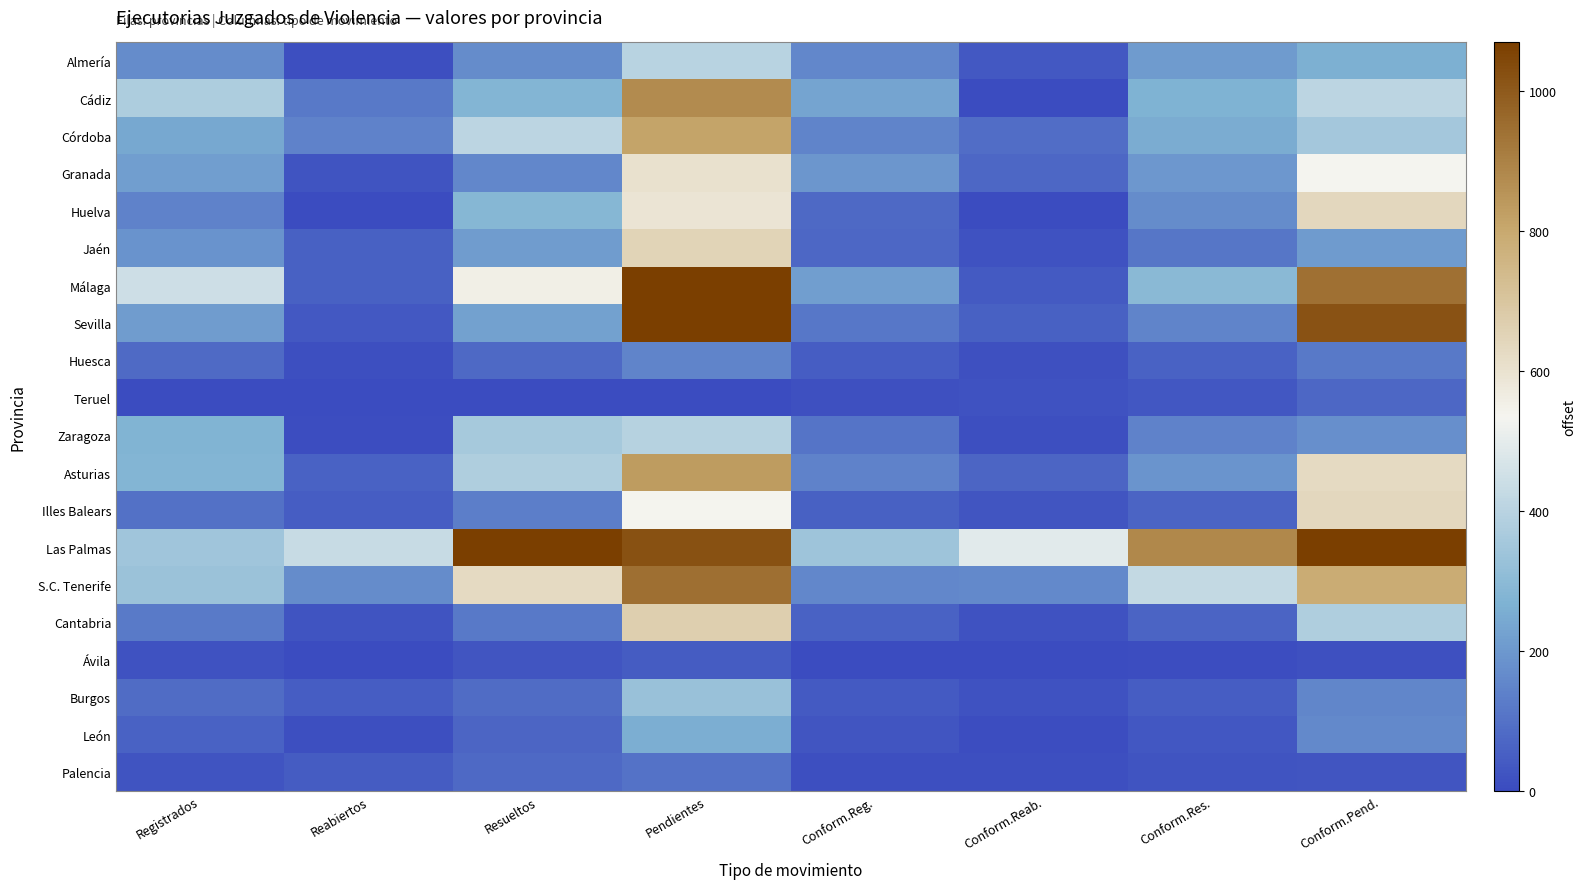

Reading left to right, extract all data points from this chart.

Almería: Registrados=169	Reabiertos=9	Resueltos=169	Pendientes=400	Conform.Reg.=158	Conform.Reab.=34	Conform.Res.=207	Conform.Pend.=259
Cádiz: Registrados=375	Reabiertos=118	Resueltos=278	Pendientes=874	Conform.Reg.=232	Conform.Reab.=0	Conform.Res.=270	Conform.Pend.=407
Córdoba: Registrados=239	Reabiertos=144	Resueltos=409	Pendientes=812	Conform.Reg.=149	Conform.Reab.=89	Conform.Res.=252	Conform.Pend.=354
Granada: Registrados=214	Reabiertos=24	Resueltos=157	Pendientes=604	Conform.Reg.=196	Conform.Reab.=72	Conform.Res.=198	Conform.Pend.=533
Huelva: Registrados=143	Reabiertos=0	Resueltos=285	Pendientes=589	Conform.Reg.=78	Conform.Reab.=0	Conform.Res.=169	Conform.Pend.=637
Jaén: Registrados=185	Reabiertos=57	Resueltos=212	Pendientes=648	Conform.Reg.=73	Conform.Reab.=20	Conform.Res.=110	Conform.Pend.=208
Málaga: Registrados=445	Reabiertos=58	Resueltos=555	Pendientes=1544	Conform.Reg.=217	Conform.Reab.=40	Conform.Res.=295	Conform.Pend.=941
Sevilla: Registrados=209	Reabiertos=36	Resueltos=224	Pendientes=1419	Conform.Reg.=116	Conform.Reab.=55	Conform.Res.=150	Conform.Pend.=1018
Huesca: Registrados=80	Reabiertos=12	Resueltos=78	Pendientes=150	Conform.Reg.=49	Conform.Reab.=15	Conform.Res.=59	Conform.Pend.=120
Teruel: Registrados=0	Reabiertos=0	Resueltos=0	Pendientes=0	Conform.Reg.=13	Conform.Reab.=20	Conform.Res.=30	Conform.Pend.=75
Zaragoza: Registrados=273	Reabiertos=8	Resueltos=359	Pendientes=394	Conform.Reg.=108	Conform.Reab.=10	Conform.Res.=145	Conform.Pend.=177
Asturias: Registrados=278	Reabiertos=59	Resueltos=379	Pendientes=835	Conform.Reg.=143	Conform.Reab.=71	Conform.Res.=191	Conform.Pend.=629
Illes Balears: Registrados=99	Reabiertos=48	Resueltos=130	Pendientes=538	Conform.Reg.=56	Conform.Reab.=29	Conform.Res.=65	Conform.Pend.=639
Las Palmas: Registrados=344	Reabiertos=431	Resueltos=1080	Pendientes=1020	Conform.Reg.=341	Conform.Reab.=489	Conform.Res.=885	Conform.Pend.=1131
S.C. Tenerife: Registrados=331	Reabiertos=168	Resueltos=627	Pendientes=947	Conform.Reg.=155	Conform.Reab.=160	Conform.Res.=426	Conform.Pend.=787
Cantabria: Registrados=123	Reabiertos=25	Resueltos=117	Pendientes=668	Conform.Reg.=62	Conform.Reab.=18	Conform.Res.=63	Conform.Pend.=379
Ávila: Registrados=17	Reabiertos=0	Resueltos=29	Pendientes=43	Conform.Reg.=3	Conform.Reab.=0	Conform.Res.=5	Conform.Pend.=13
Burgos: Registrados=84	Reabiertos=46	Resueltos=85	Pendientes=327	Conform.Reg.=41	Conform.Reab.=19	Conform.Res.=47	Conform.Pend.=151
León: Registrados=60	Reabiertos=10	Resueltos=71	Pendientes=257	Conform.Reg.=26	Conform.Reab.=7	Conform.Res.=32	Conform.Pend.=159
Palencia: Registrados=22	Reabiertos=43	Resueltos=78	Pendientes=103	Conform.Reg.=10	Conform.Reab.=11	Conform.Res.=25	Conform.Pend.=27